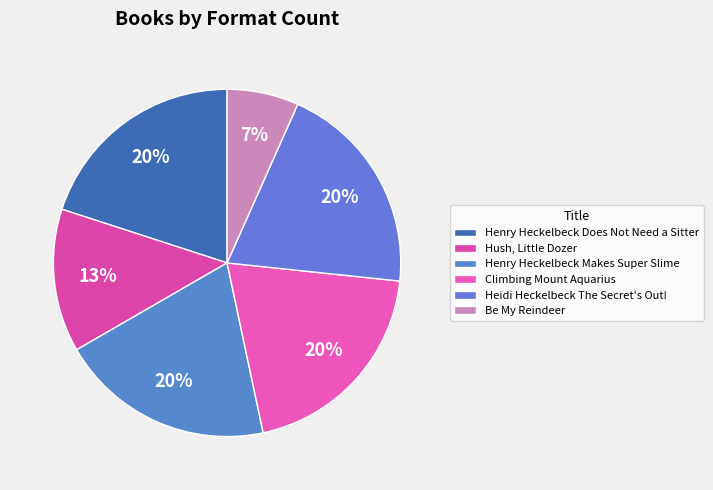

Is there a majority slice in this chart?

No